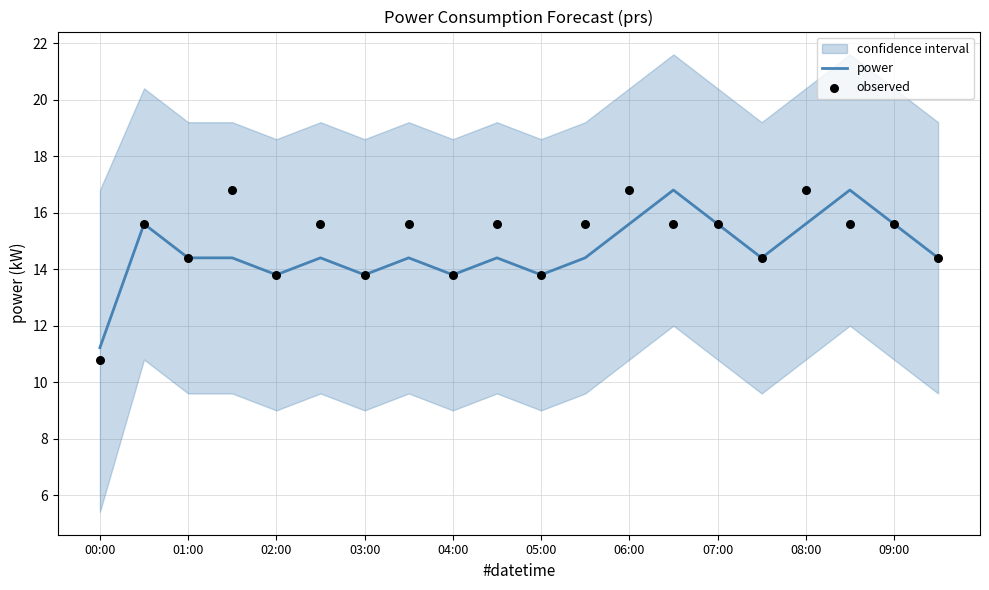

Which series reaches the minimum Y coordinate?

observed